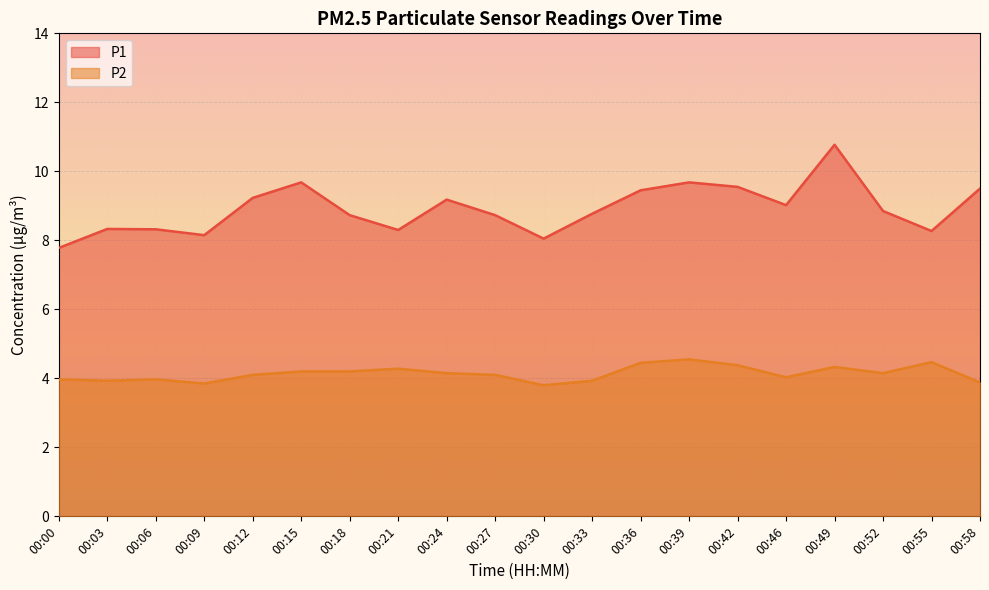

Which category has the lowest value across all series?

00:30